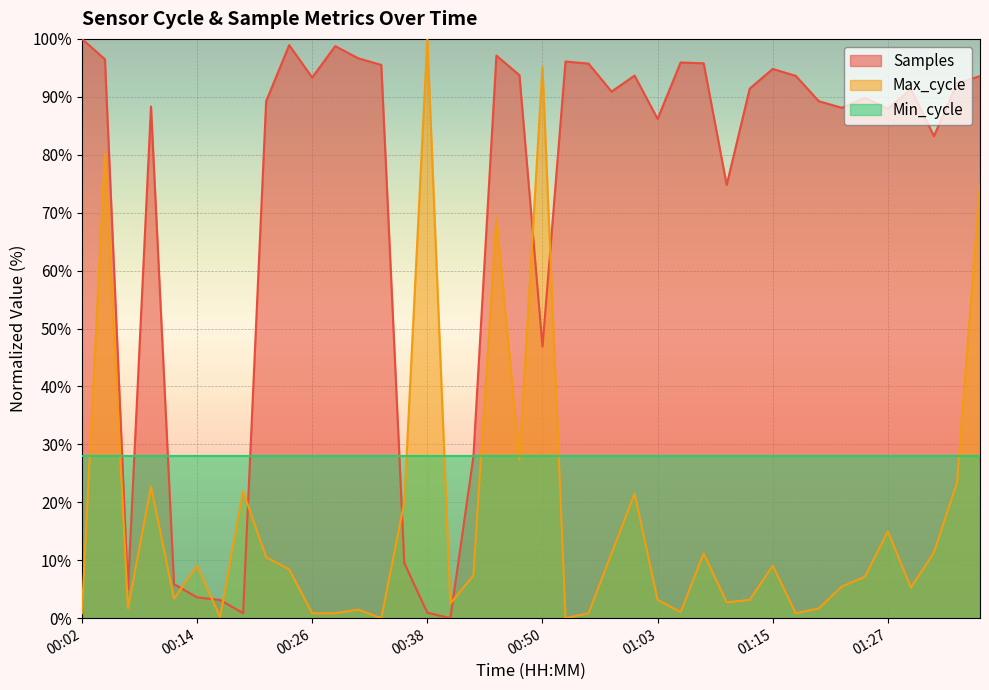

What position from the left is 00:16?

7